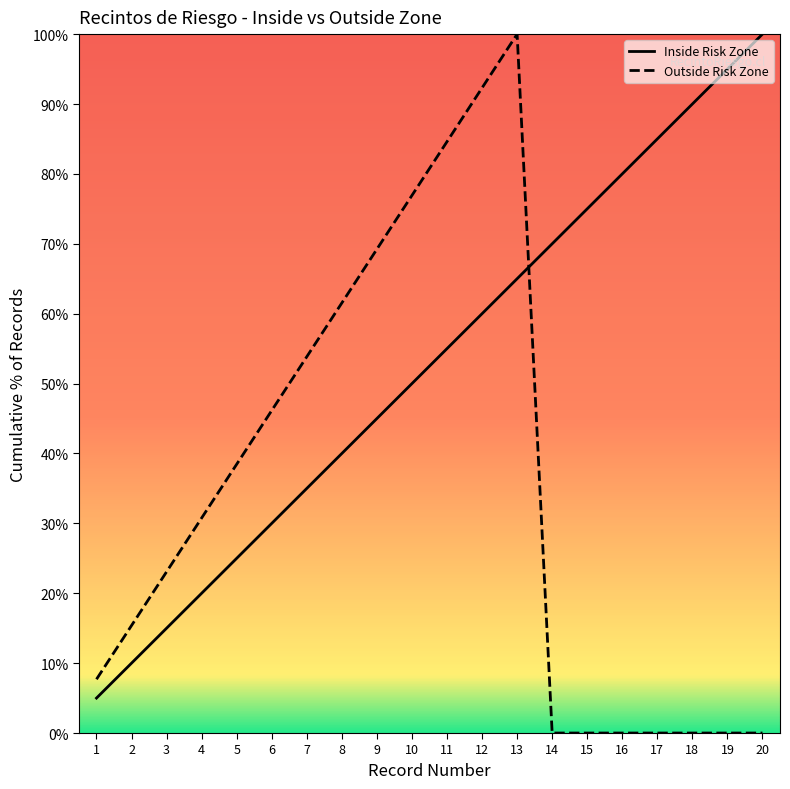

What is the total value across all series at 7?

88.8